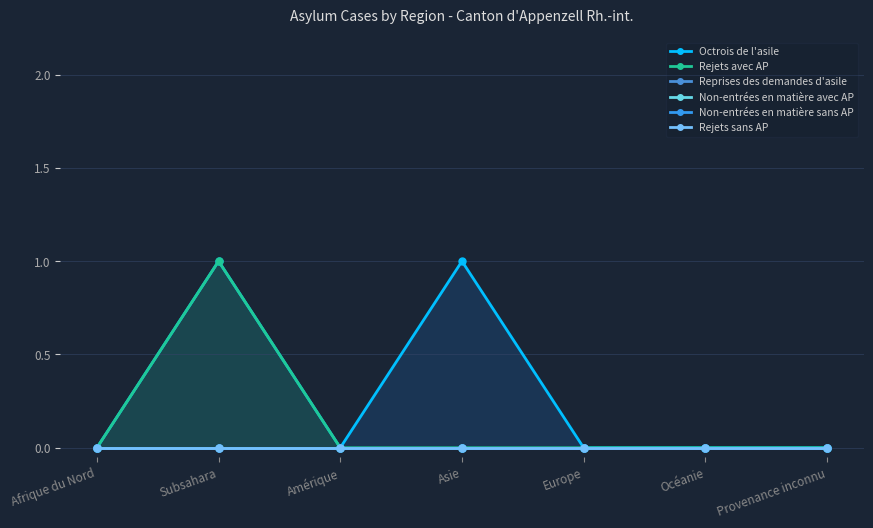

What is the difference between the maximum and minimum values in the Rejets avec AP series?

1